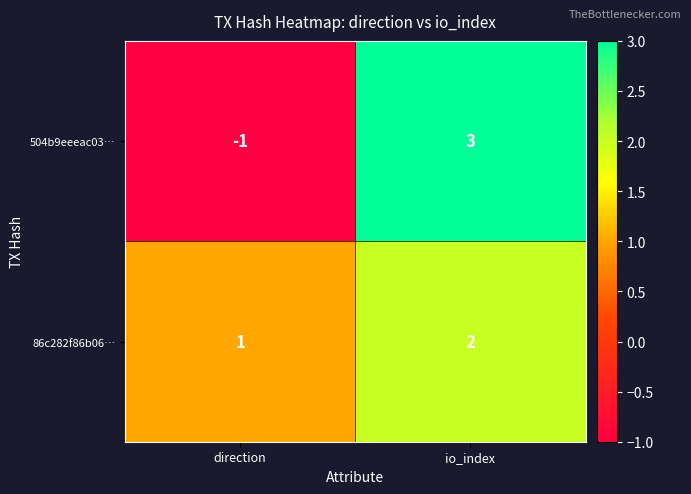

At which category does the chart reach its minimum across all series?

direction